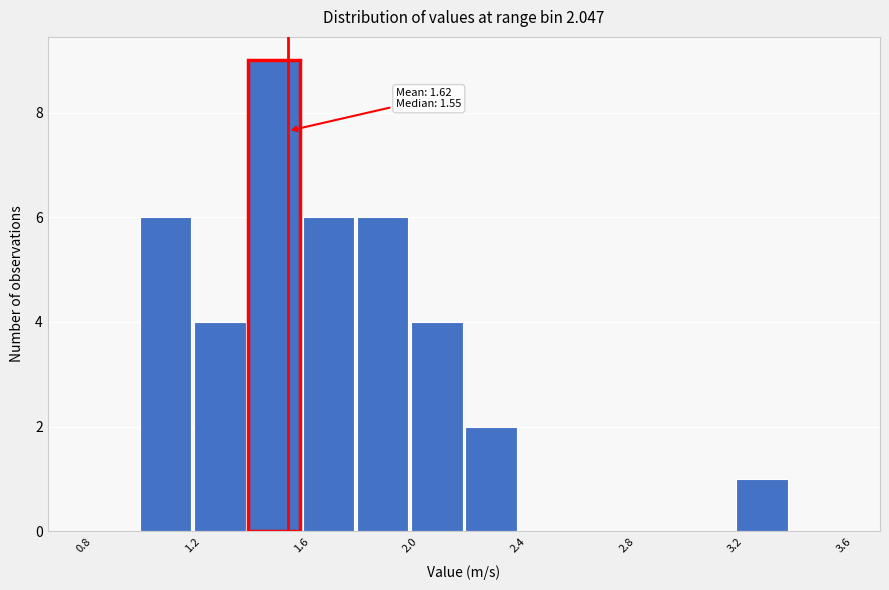

Over which range of the x-axis is the bar tallest?

1.4 to 1.6